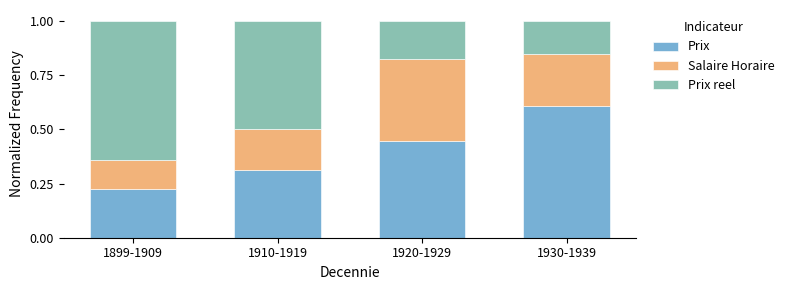

At which label is Prix closest to 0?

1899-1909